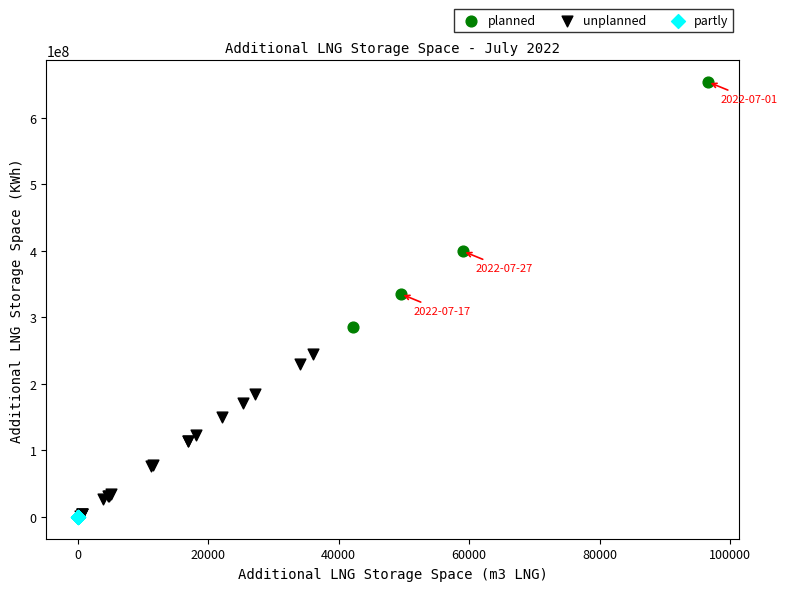

What are all the series names shown in the legend?

planned, unplanned, partly